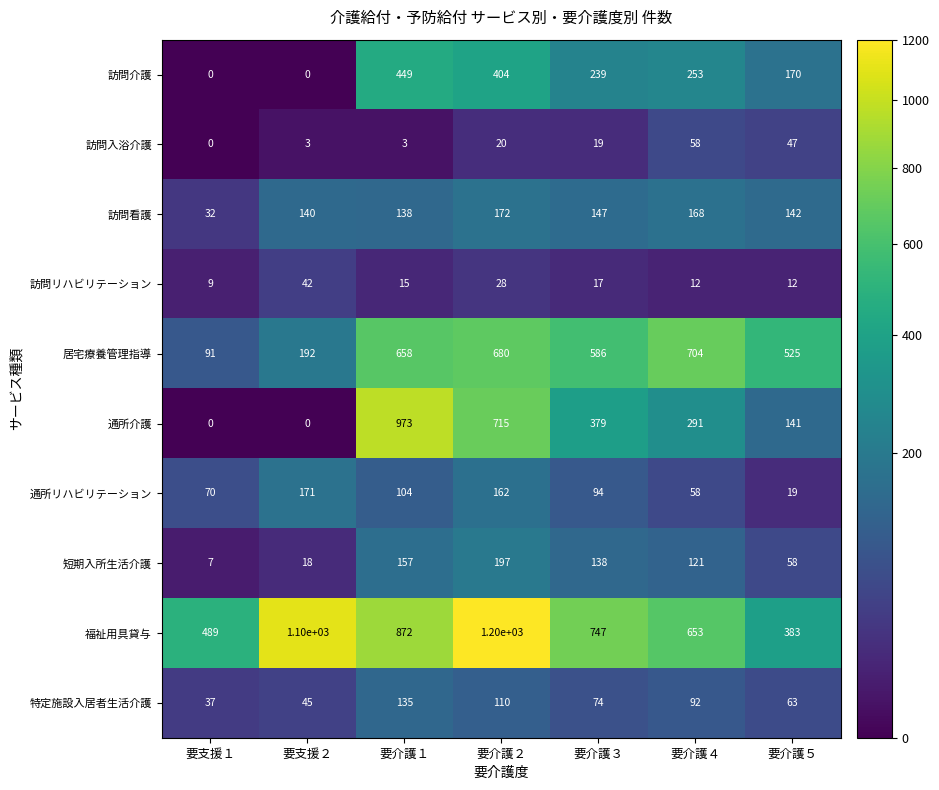

The value of 通所リハビリテーション at 要介護１ is 104. True or false?

True